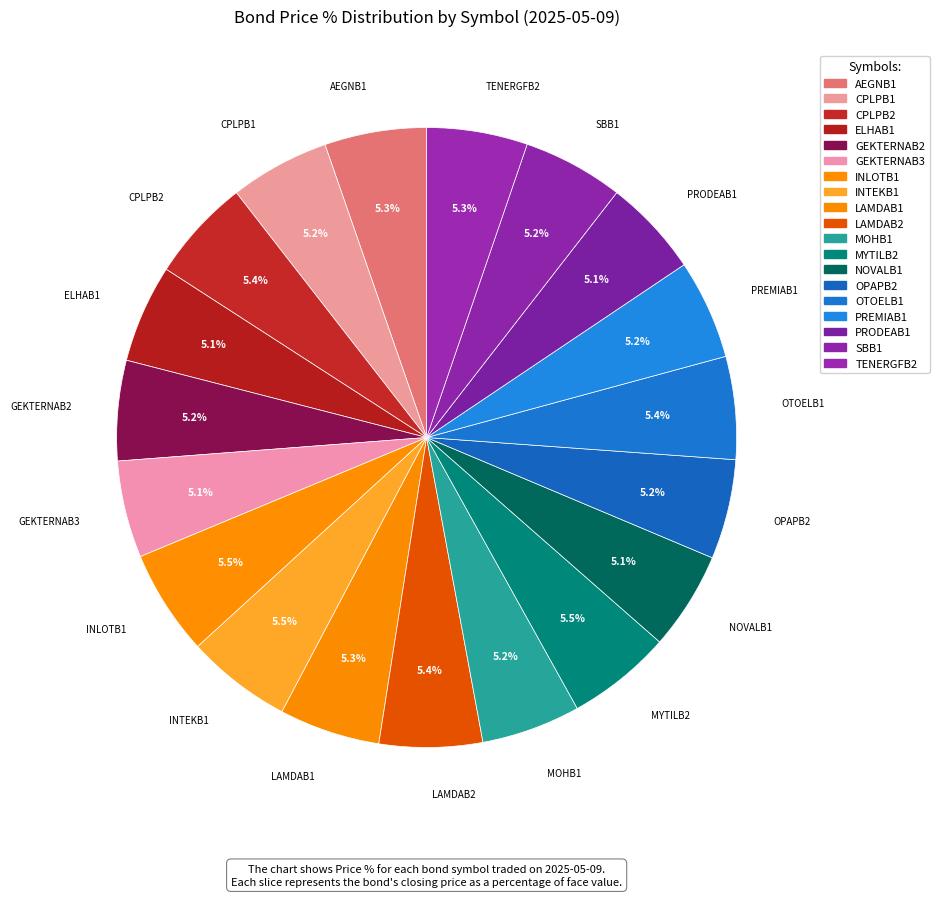

Count the number of slices in the pie.

19